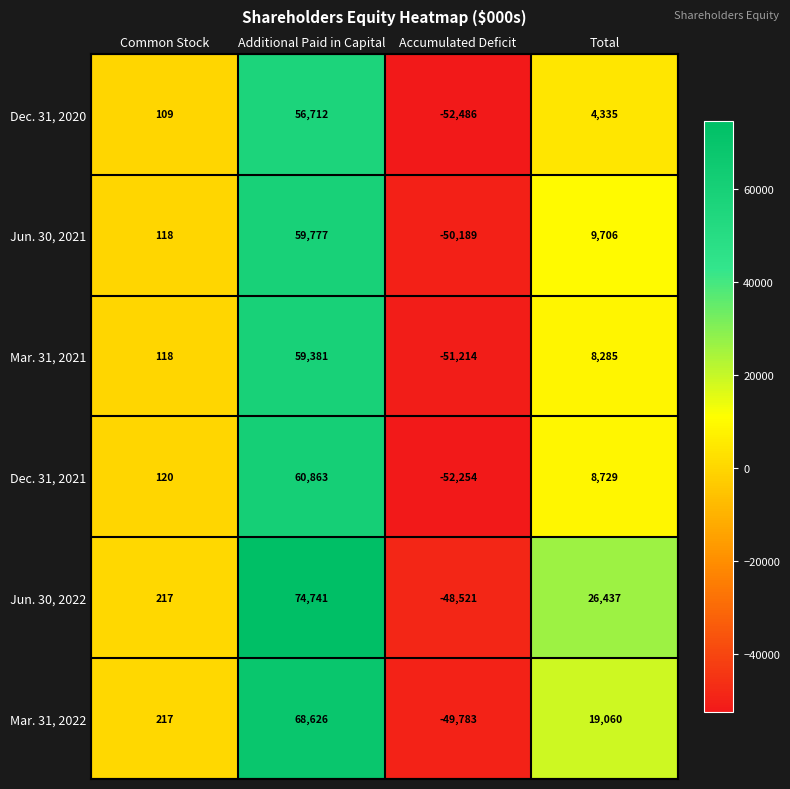

Which series has the widest spread of values?

Jun. 30, 2022